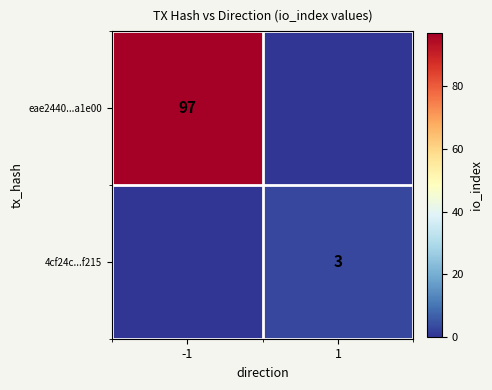

True or false: eae2440...a1e00 has a value of 58 at -1.

False